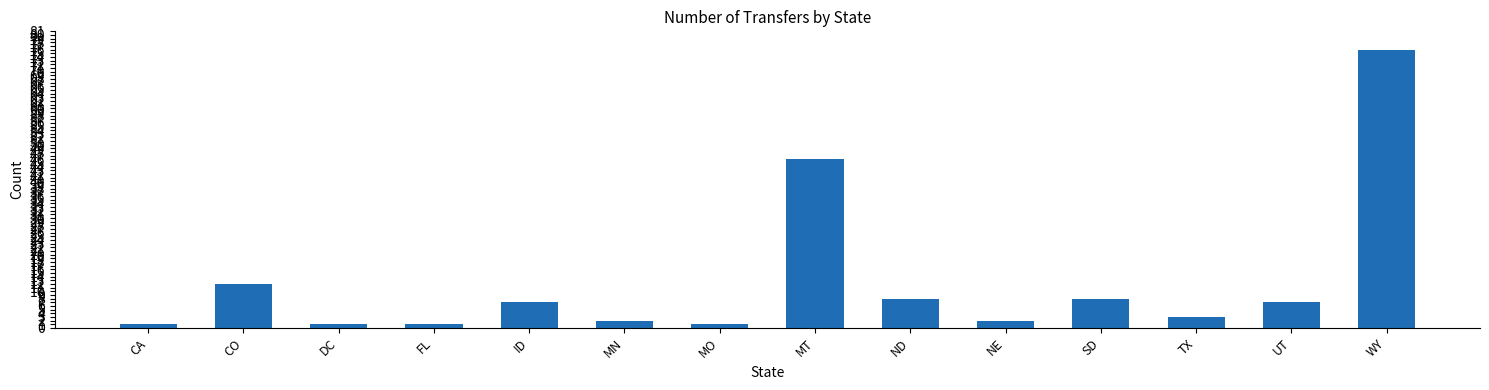

Which category has the highest value across all series?

WY